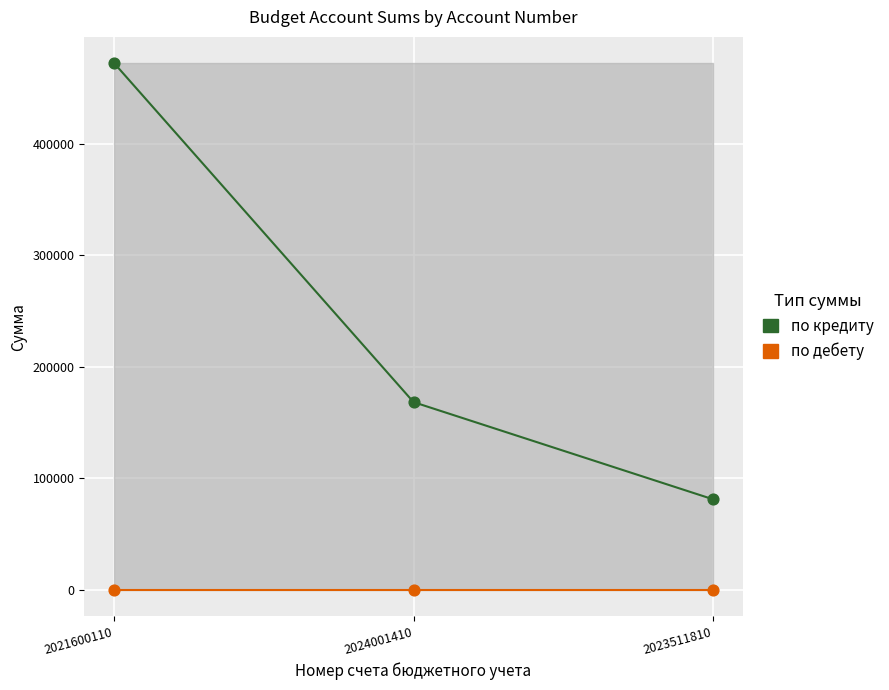

What is the total value across all series at 2024001410?

168328